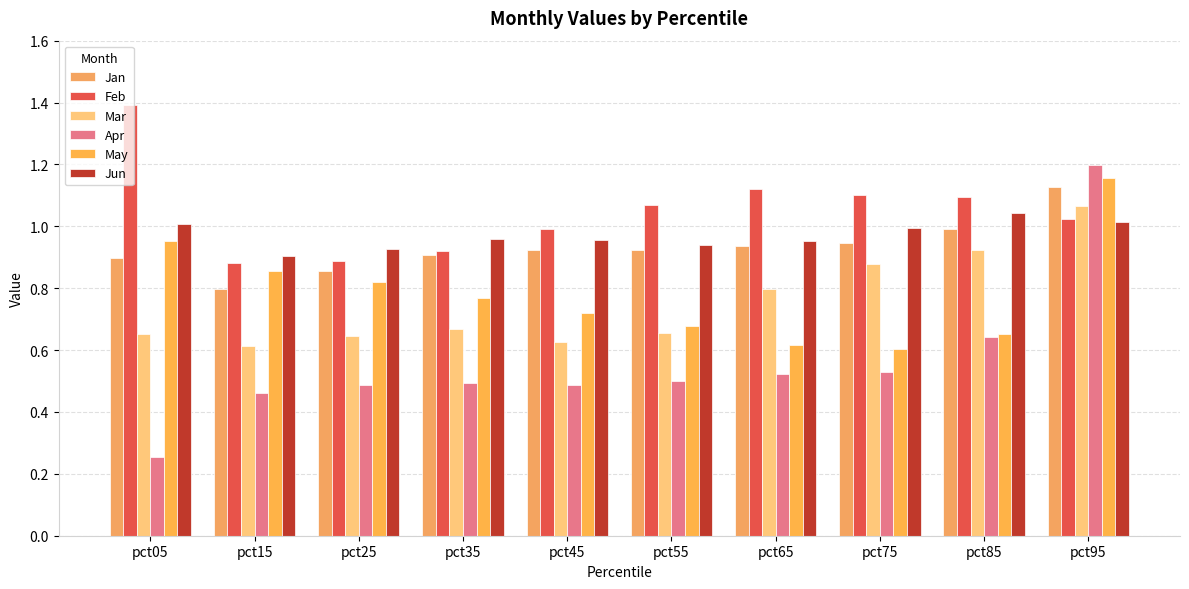

Reading right to left, list all the values displayed in this chart.

Jan: 1.1	1.0	0.9	0.9	0.9	0.9	0.9	0.9	0.8	0.9
Feb: 1.0	1.1	1.1	1.1	1.1	1.0	0.9	0.9	0.9	1.4
Mar: 1.1	0.9	0.9	0.8	0.7	0.6	0.7	0.6	0.6	0.7
Apr: 1.2	0.6	0.5	0.5	0.5	0.5	0.5	0.5	0.5	0.3
May: 1.2	0.7	0.6	0.6	0.7	0.7	0.8	0.8	0.9	1.0
Jun: 1.0	1.0	1.0	1.0	0.9	1.0	1.0	0.9	0.9	1.0